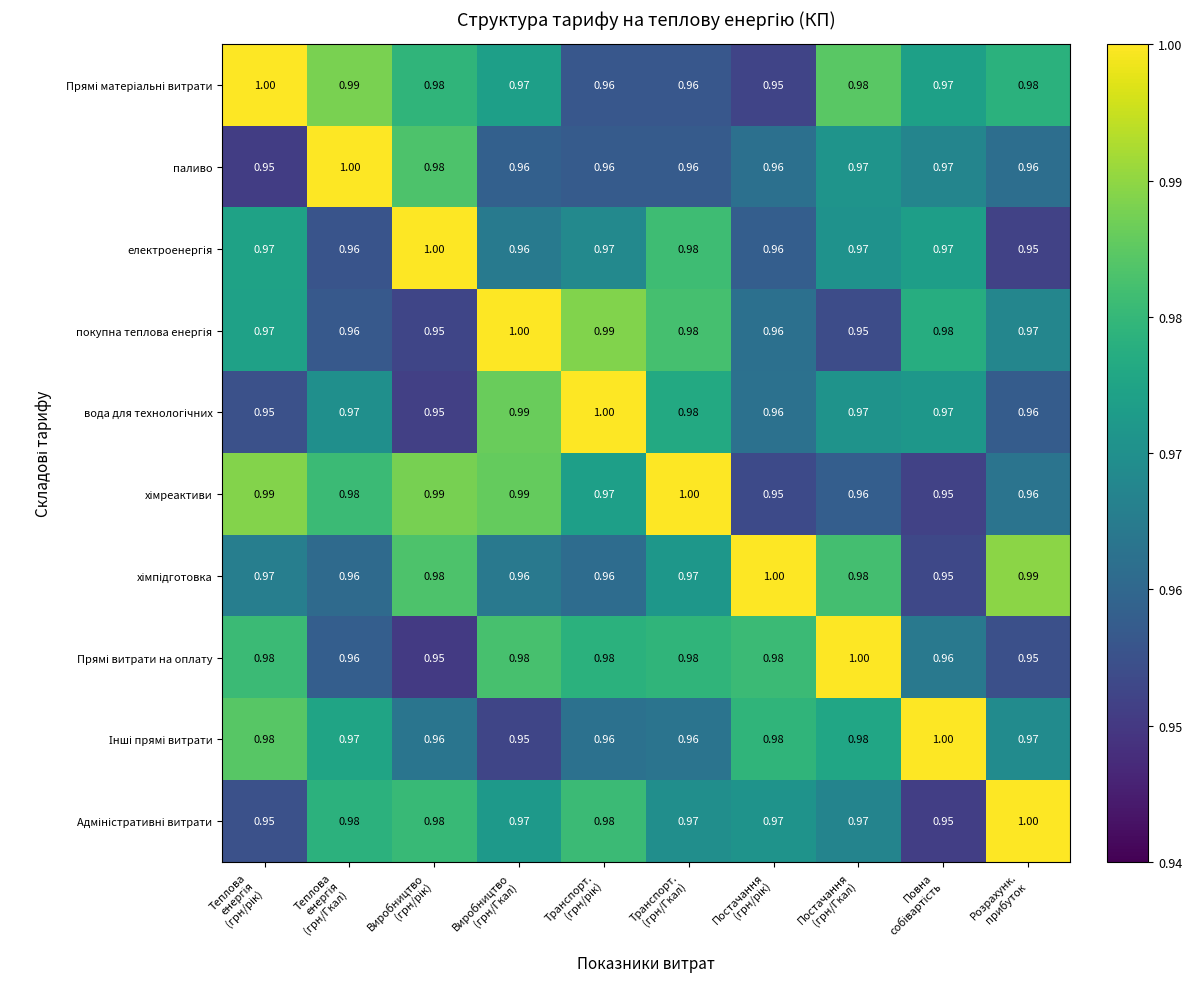

At which category is the sum across all series the highest?

Транспорт.
(грн/Гкал)